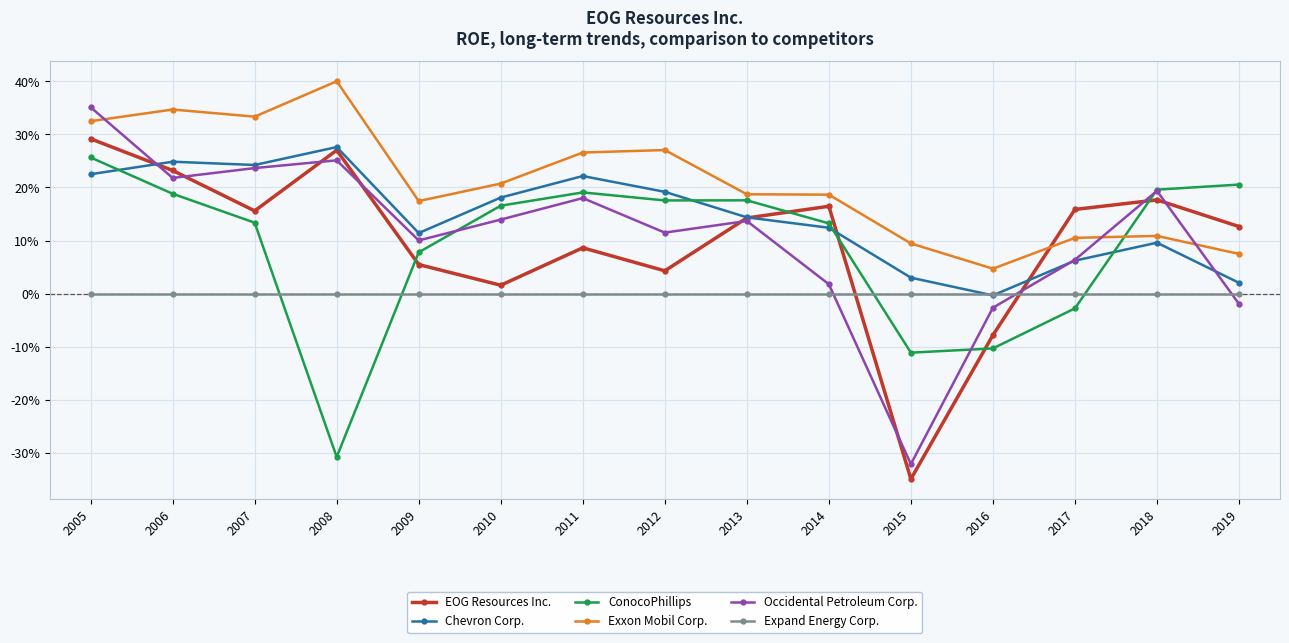

True or false: EOG Resources Inc. has a value of 0.3 at 2005.

True